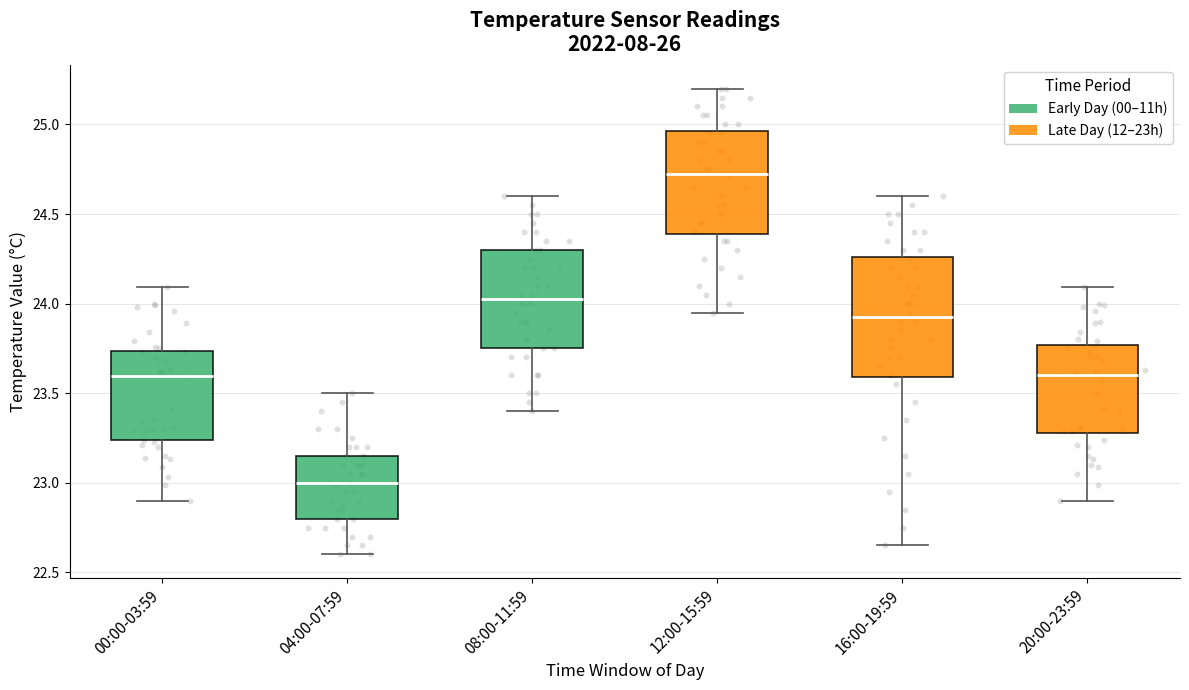

Reading left to right, read every box against the y-axis: the position of its median line, the range the box covers, and the ends of its whiskers. The values are not printed on the chart, so give them approximately, as read against the axis.

00:00-03:59: median 23.60, box 23.25 to 23.75, whiskers 22.90 to 24.10
04:00-07:59: median 23.00, box 22.80 to 23.15, whiskers 22.60 to 23.50
08:00-11:59: median 24.05, box 23.75 to 24.30, whiskers 23.40 to 24.60
12:00-15:59: median 24.75, box 24.40 to 24.95, whiskers 23.95 to 25.20
16:00-19:59: median 23.95, box 23.60 to 24.25, whiskers 22.65 to 24.60
20:00-23:59: median 23.60, box 23.30 to 23.75, whiskers 22.90 to 24.10